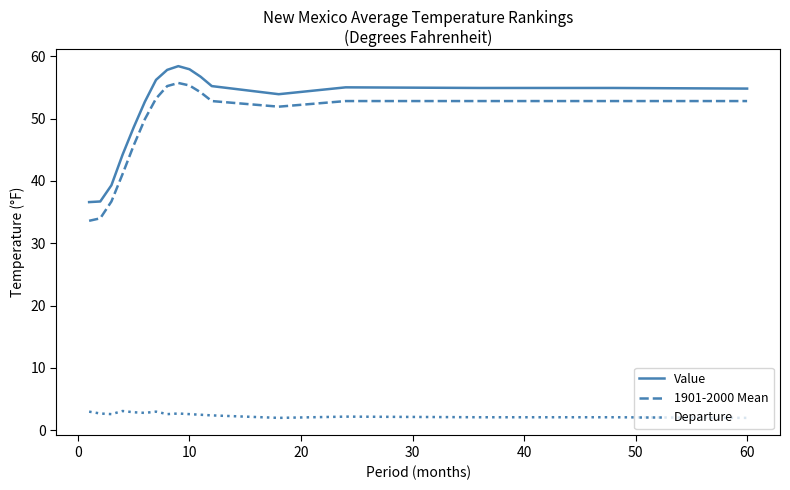

What is the maximum value shown in the chart?

58.4